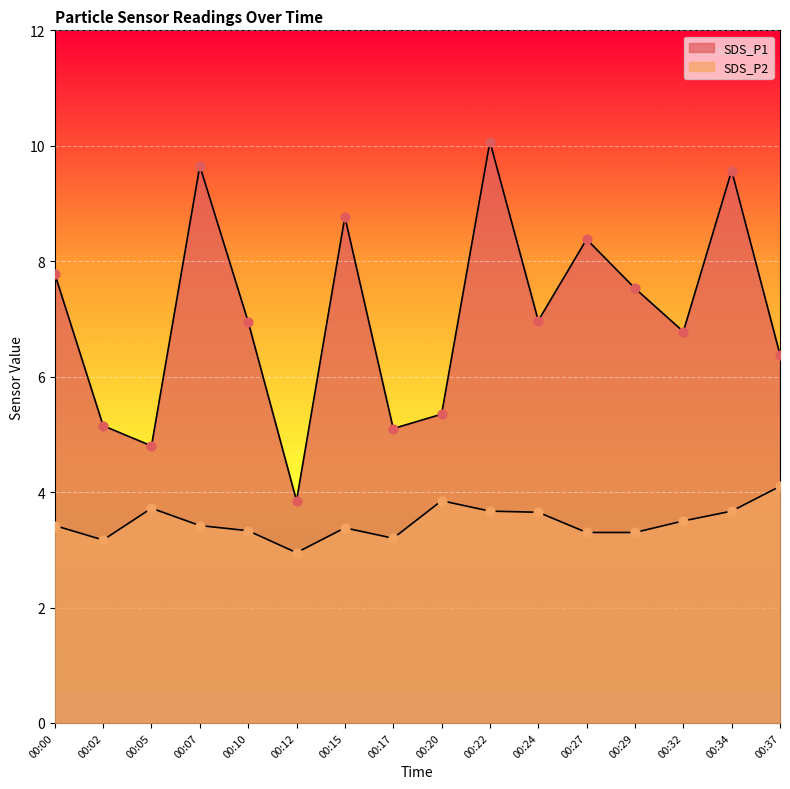

Which series has the widest spread of Y values?

SDS_P1